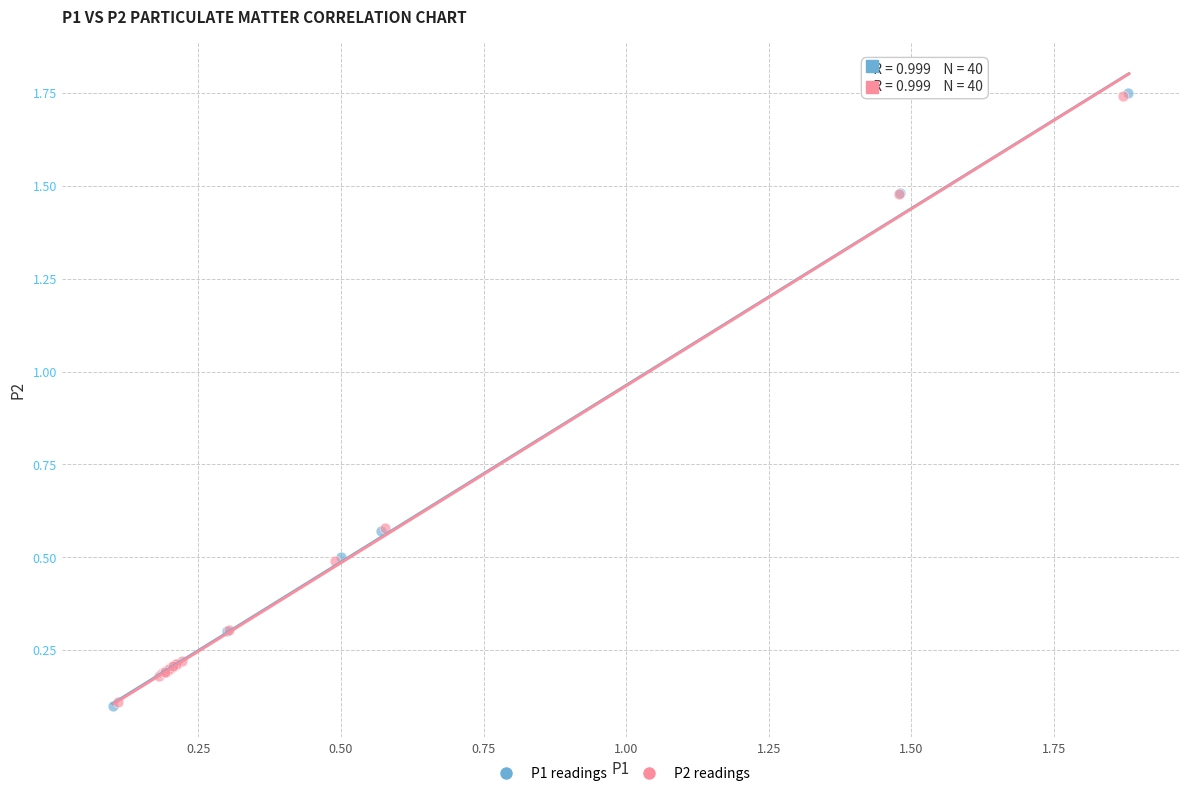

Which series has the widest spread of Y values?

P1 readings